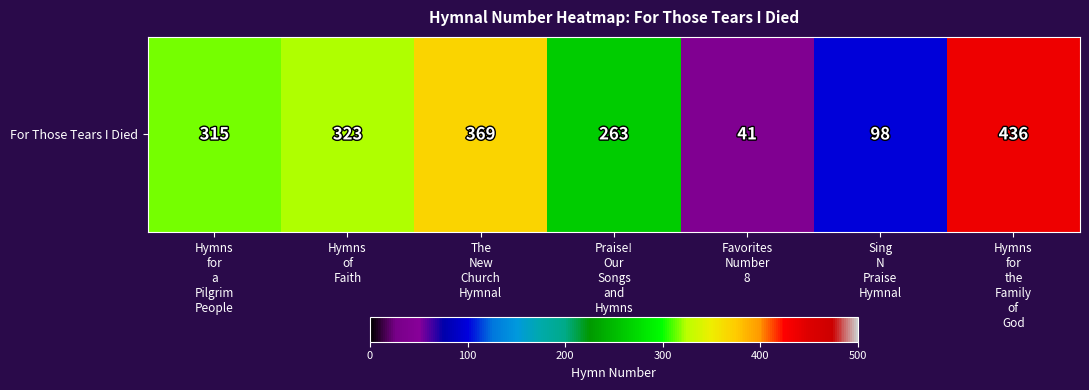

What is the ratio of the value at Hymns
for
a
Pilgrim
People to the value at Hymns
for
the
Family
of
God?

0.7